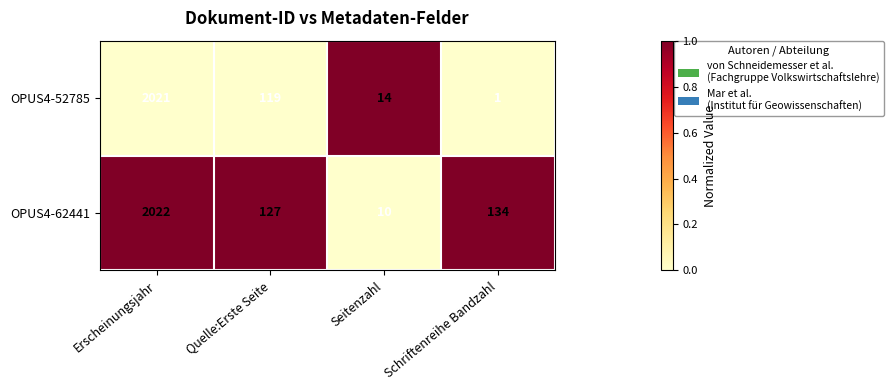

What is the difference between the OPUS4-52785 values at Seitenzahl and Erscheinungsjahr?

2007